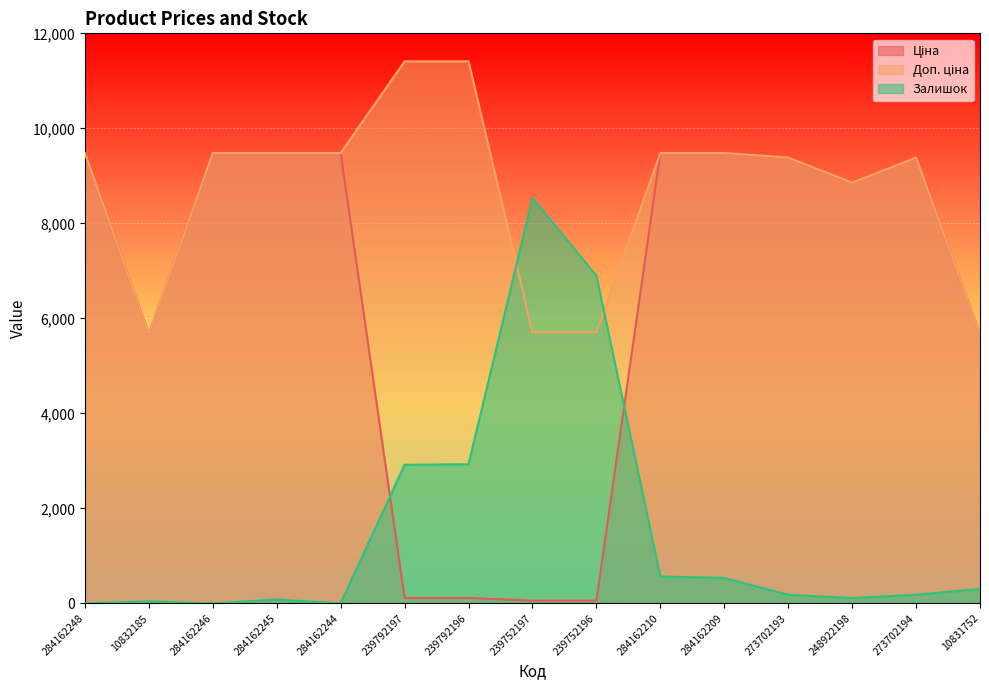

What is the label of the 11th point from the left?

284162209